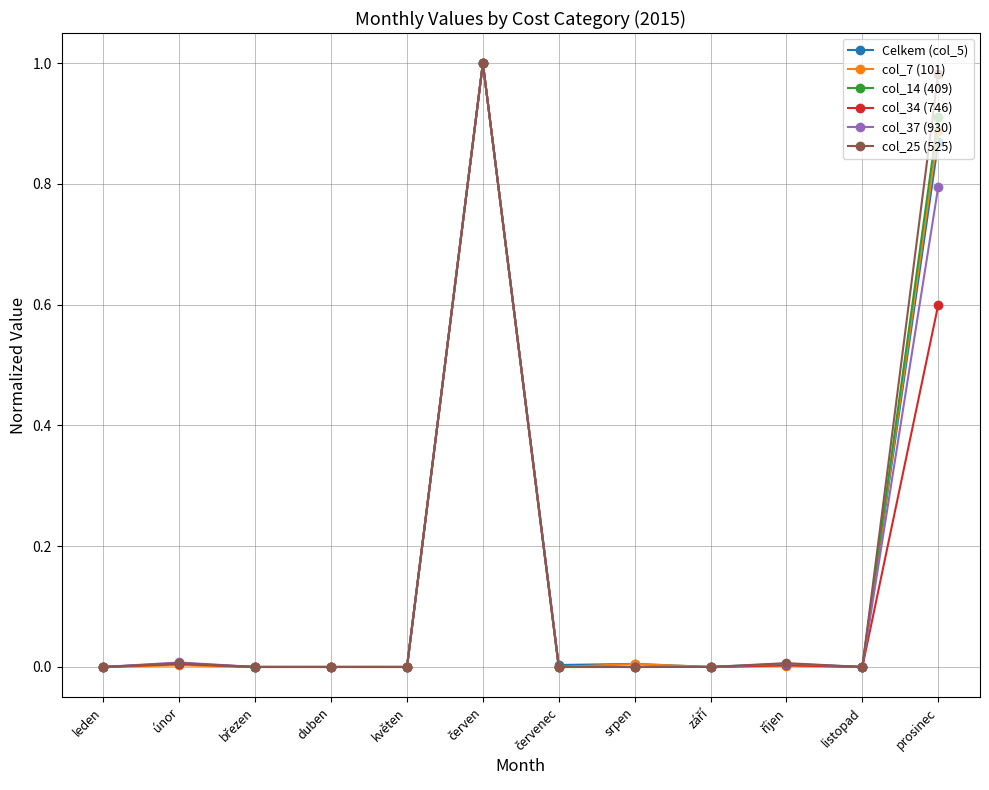

What is the label of the 2nd point from the right?

listopad